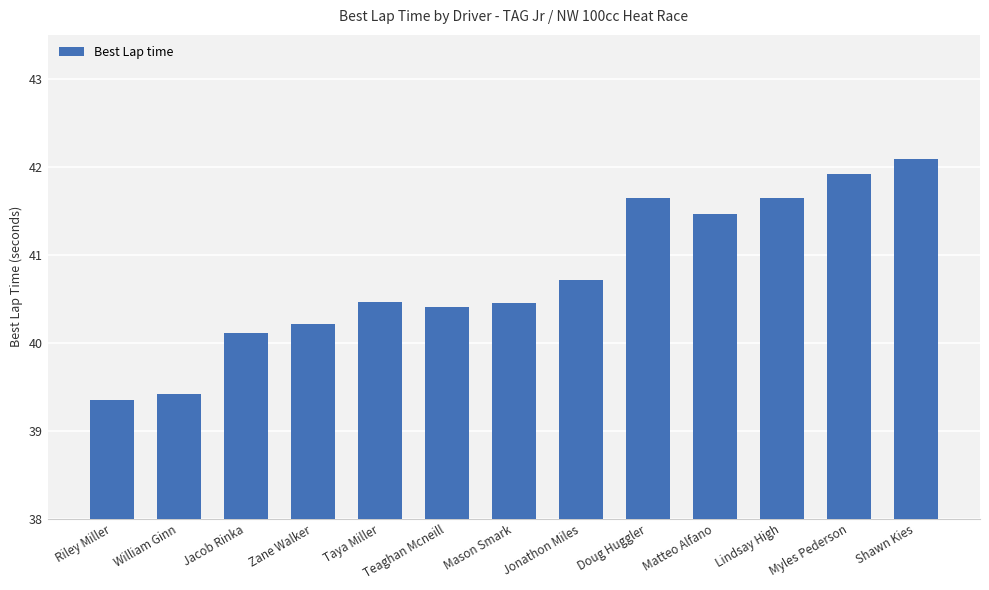

What is the greatest value displayed?

42.1